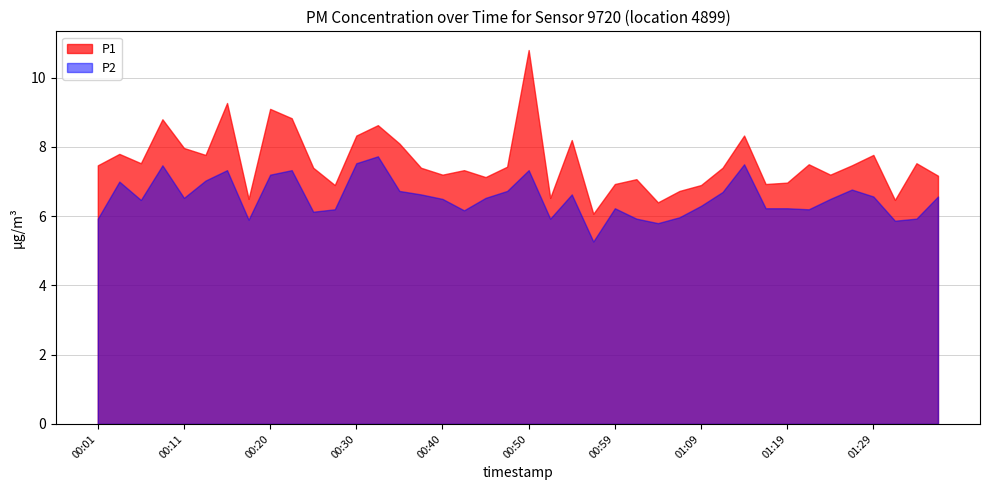

Where is the first local maximum for P2?

00:03